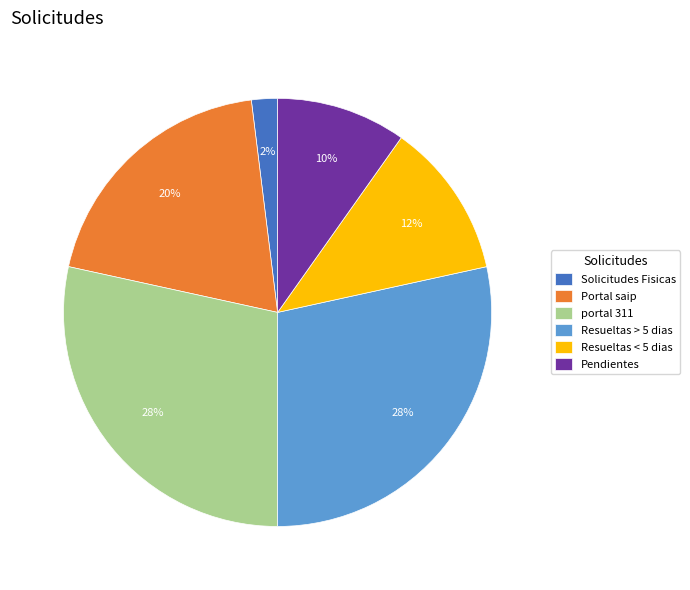

Is the sum of Resueltas > 5 dias and Pendientes greater than half?

No